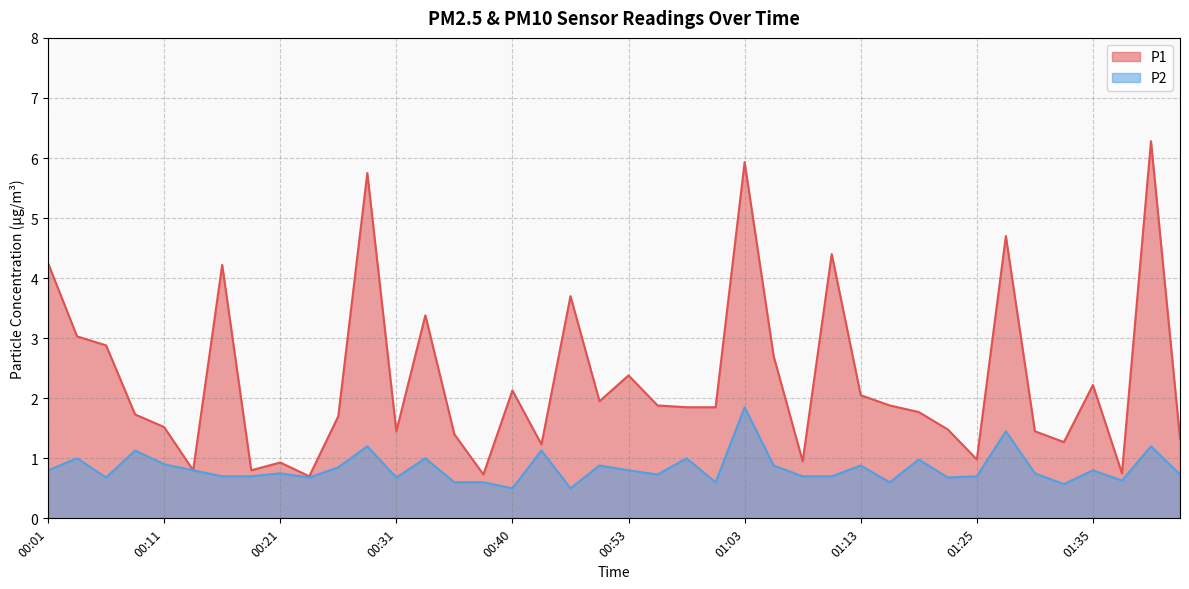

What is the approximate value of P1 at 01:30?

1.4